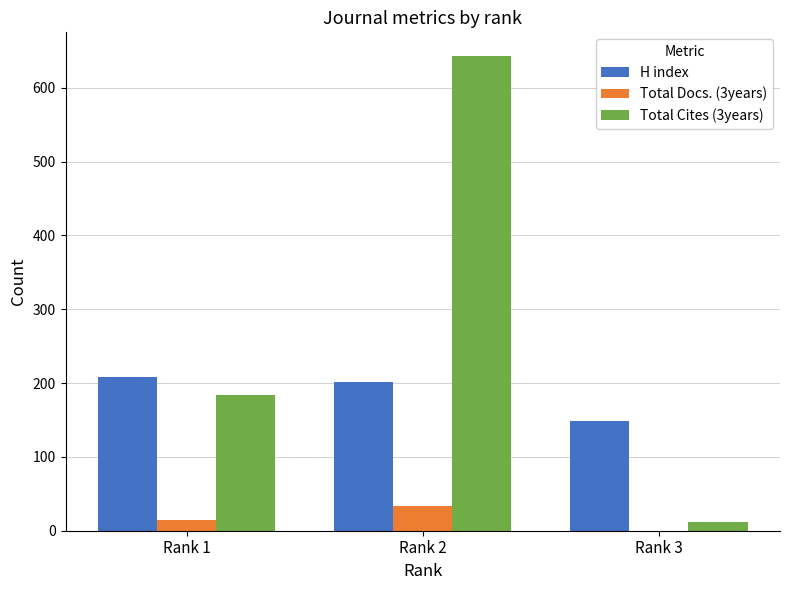

What is the maximum value for H index?

208